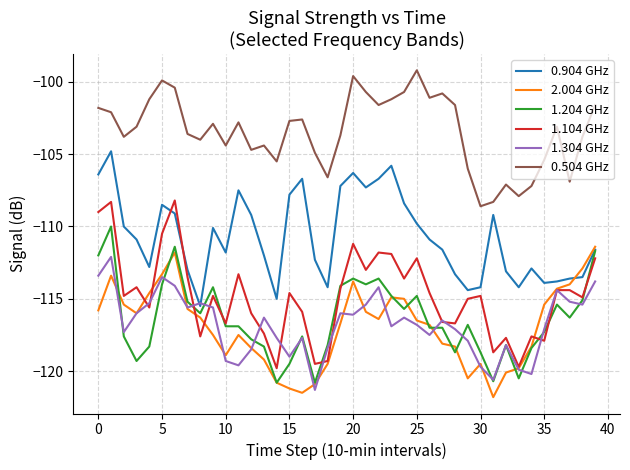

Which series has the largest total across all categories?

0.504 GHz